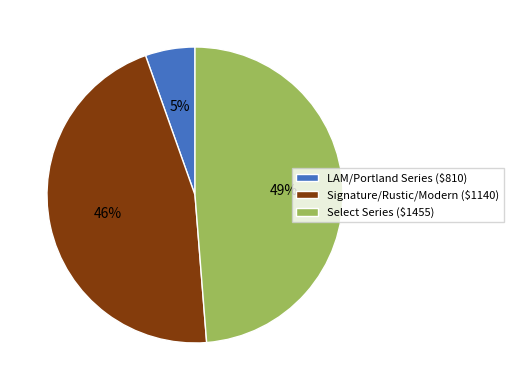

To the nearest percent, what portion does LAM/Portland Series ($810) represent?

5%